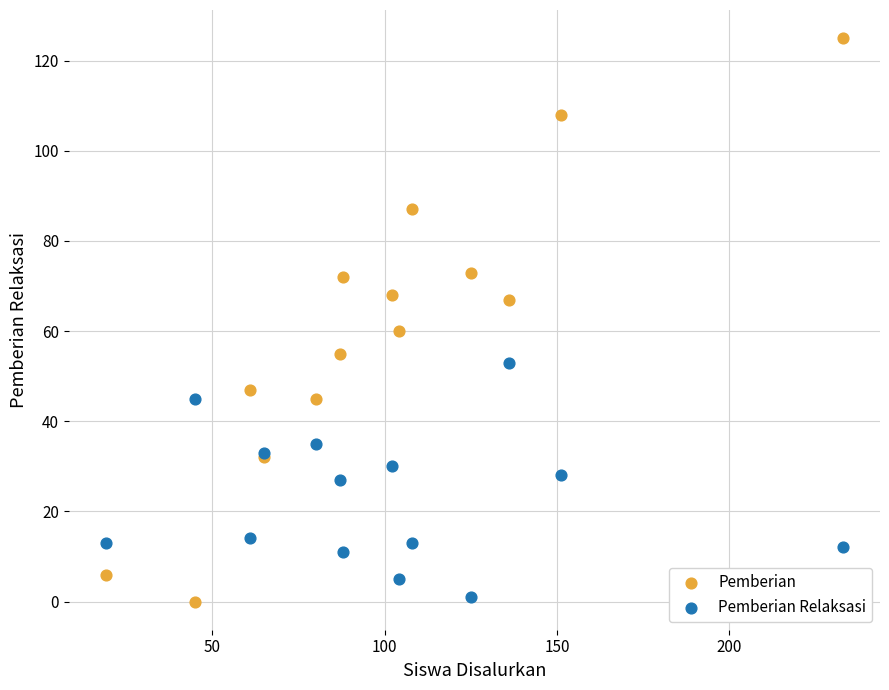

In the Pemberian series, what Y value is closest to 62?

60